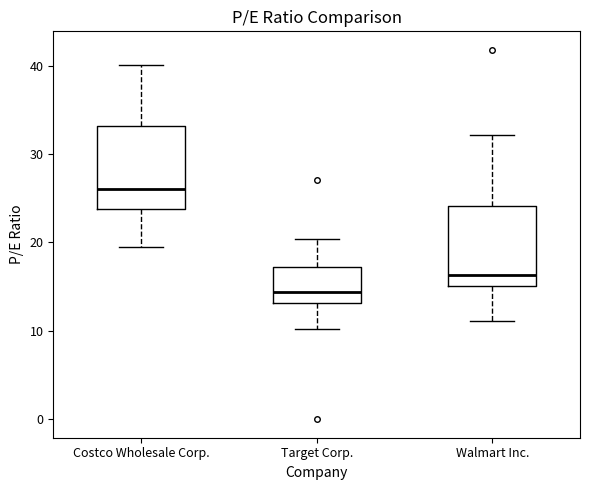

Reading left to right, read every box against the y-axis: the position of its median line, the range the box covers, and the ends of its whiskers. The values are not printed on the chart, so give them approximately, as read against the axis.

Costco Wholesale Corp.: median 26, box 24 to 33, whiskers 19 to 40
Target Corp.: median 14, box 13 to 17, whiskers 10 to 20
Walmart Inc.: median 16, box 15 to 24, whiskers 11 to 32